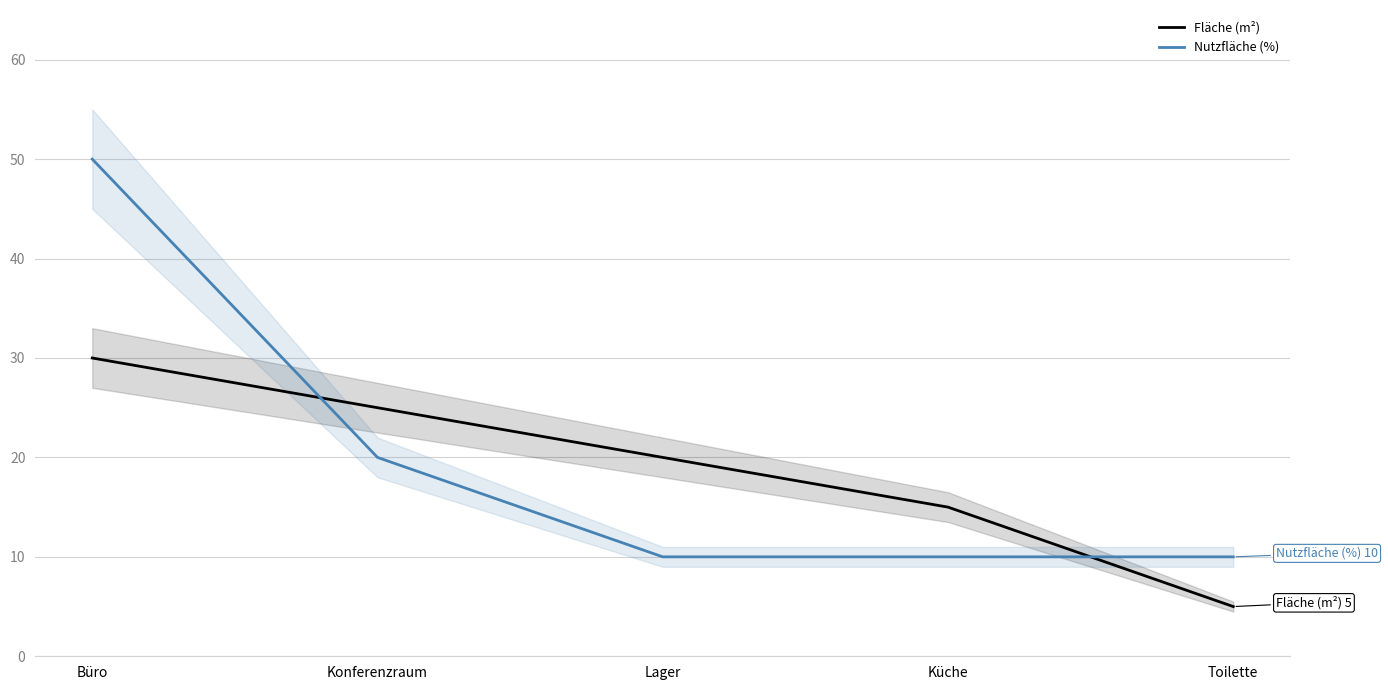

Rank the categories by Nutzfläche (%) value from highest to lowest.

Büro, Konferenzraum, Lager, Küche, Toilette